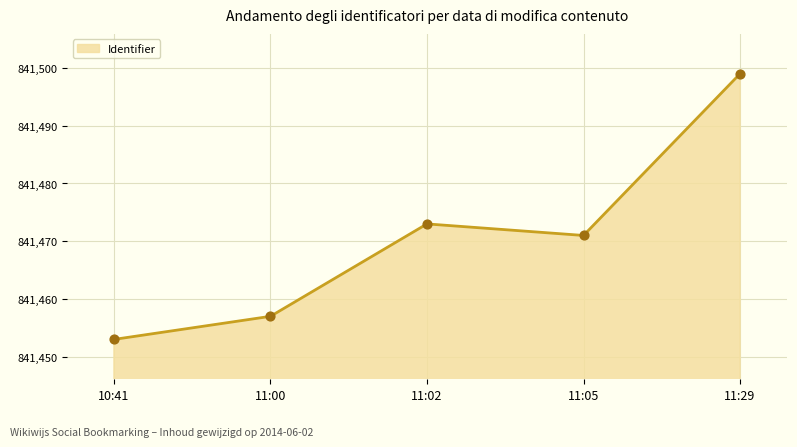

What is the change in value from 11:00 to 11:29?

+42